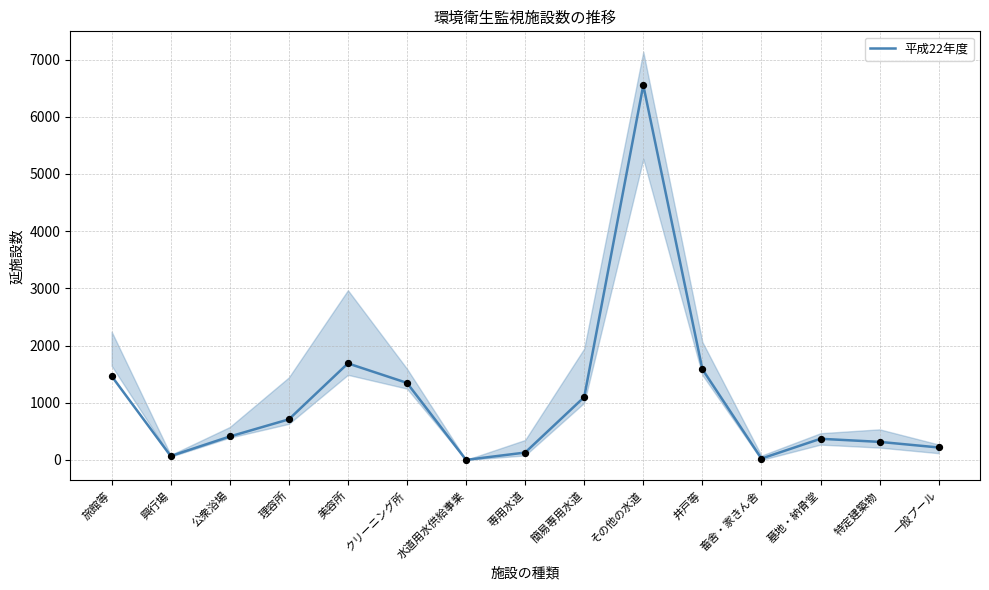

What is the change in value from 旅館等 to 井戸等?

+120